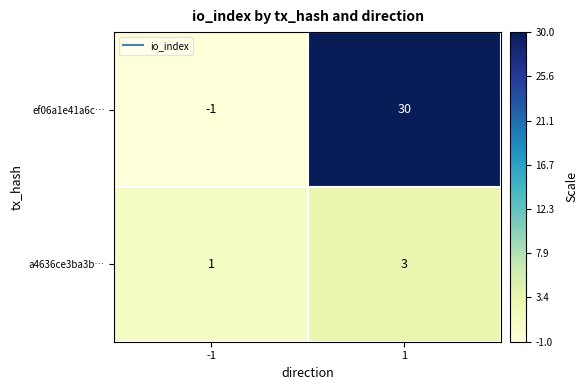

What is the difference between the maximum and minimum values in the ef06a1e41a6c… series?

31